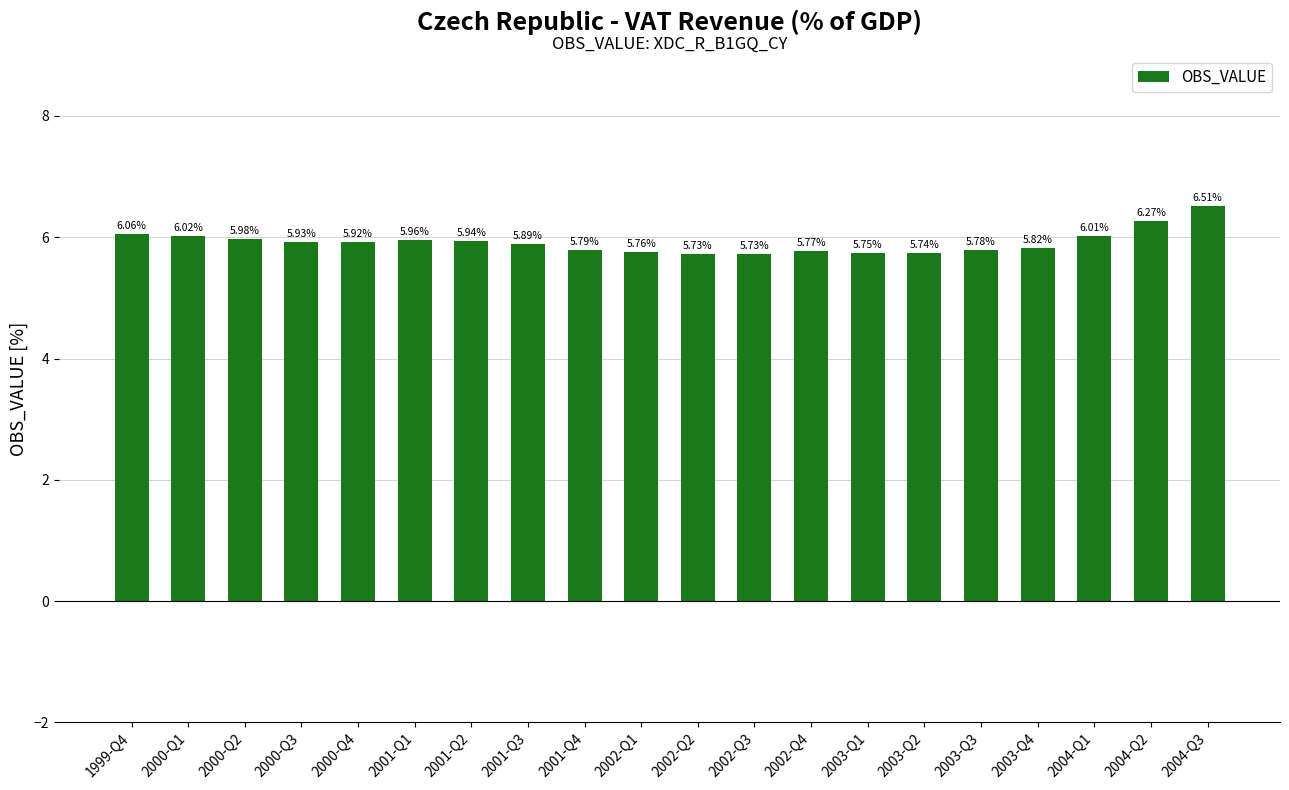

What is the difference between the maximum and minimum values?

0.8